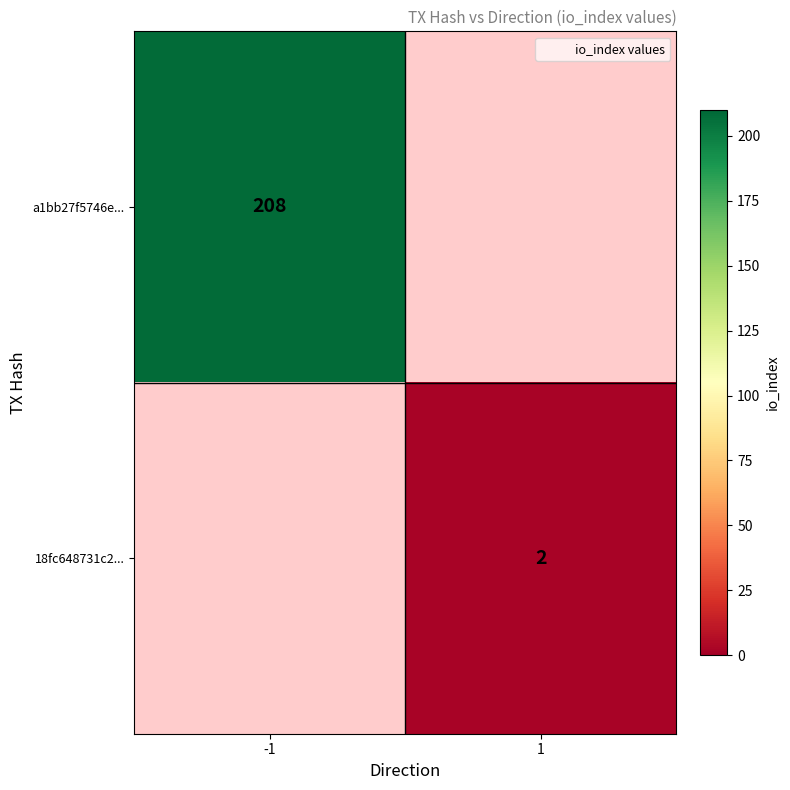

True or false: 18fc648731c2... has a value of 2 at 1.

True